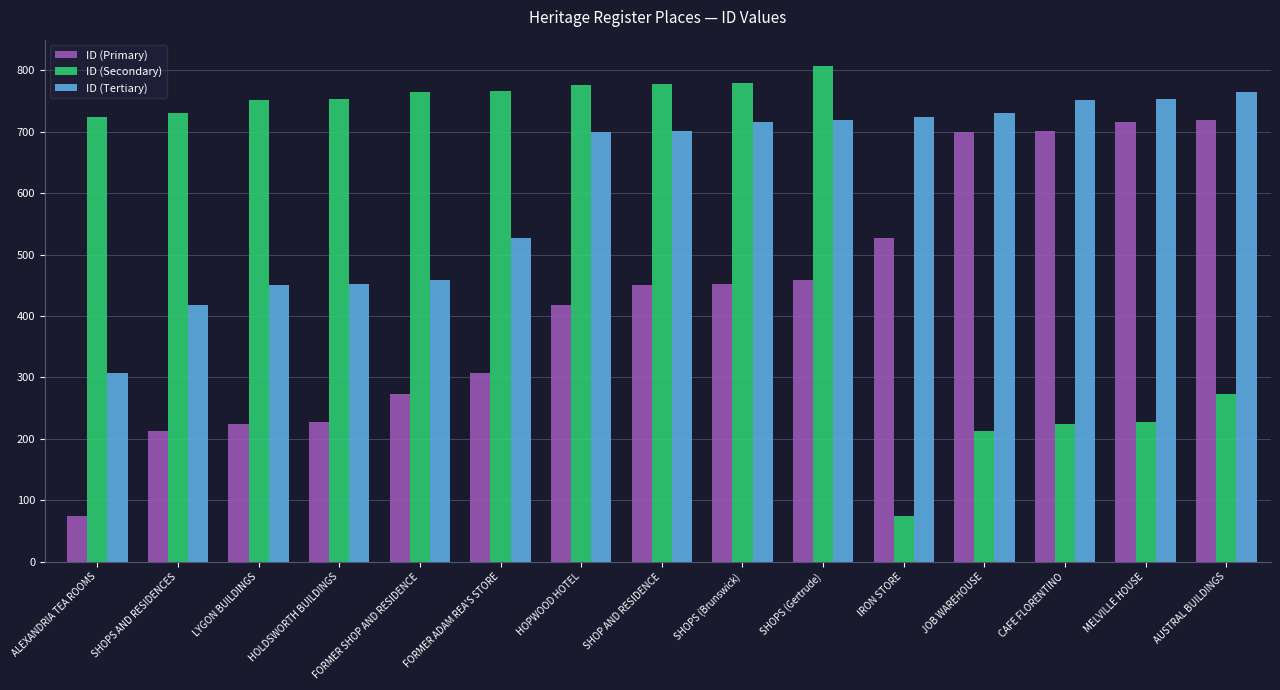

What is the spread (max minus min) of values at AUSTRAL BUILDINGS?

491